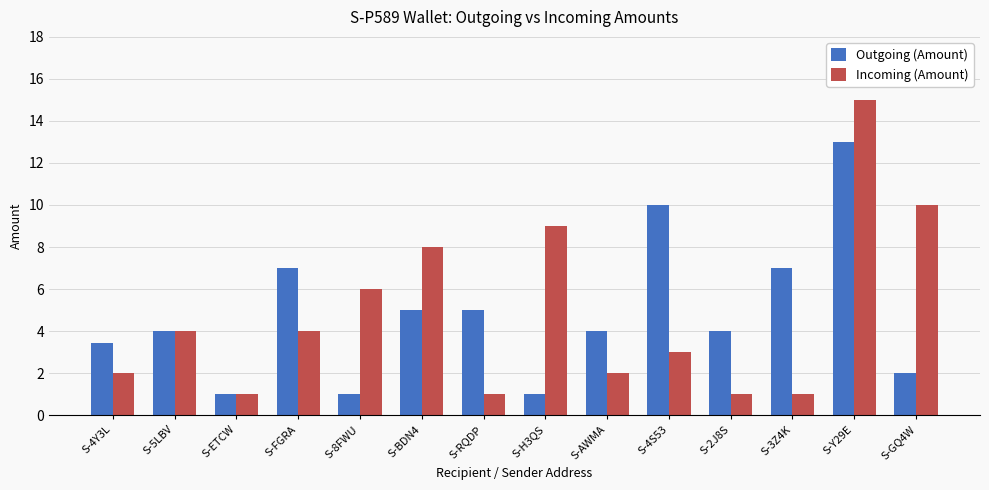

At which category is the sum across all series the highest?

S-Y29E